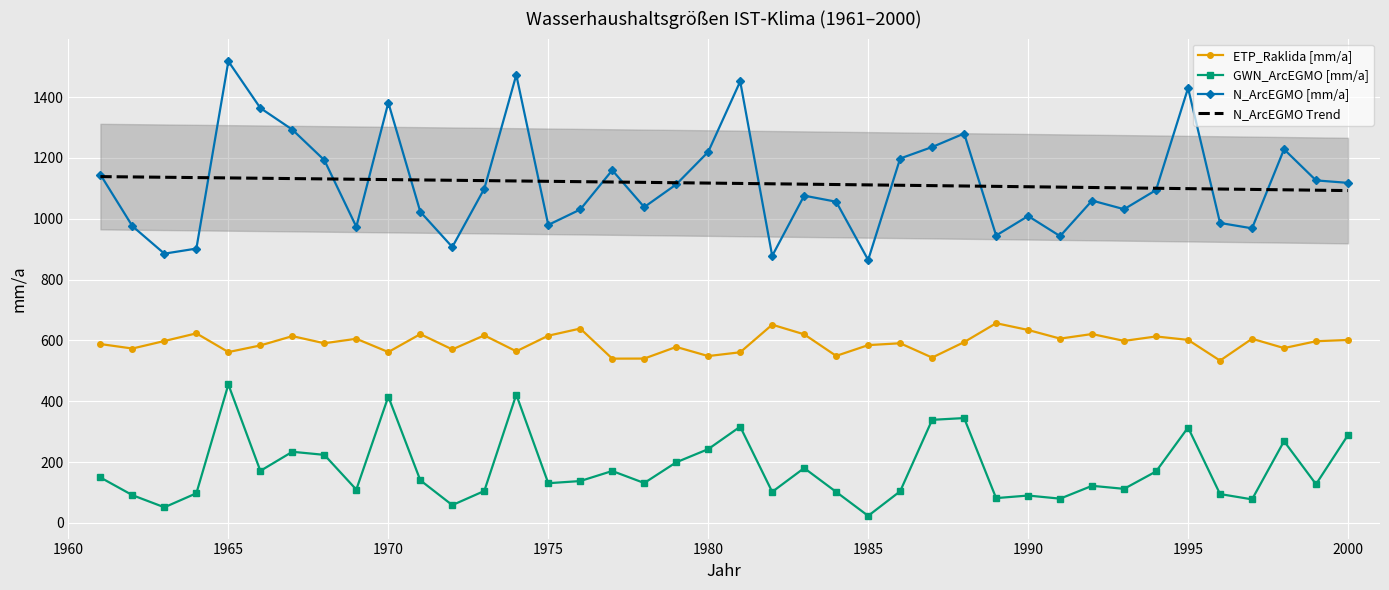

True or false: N_ArcEGMO [mm/a] and ETP_Raklida [mm/a] cross at least once.

False